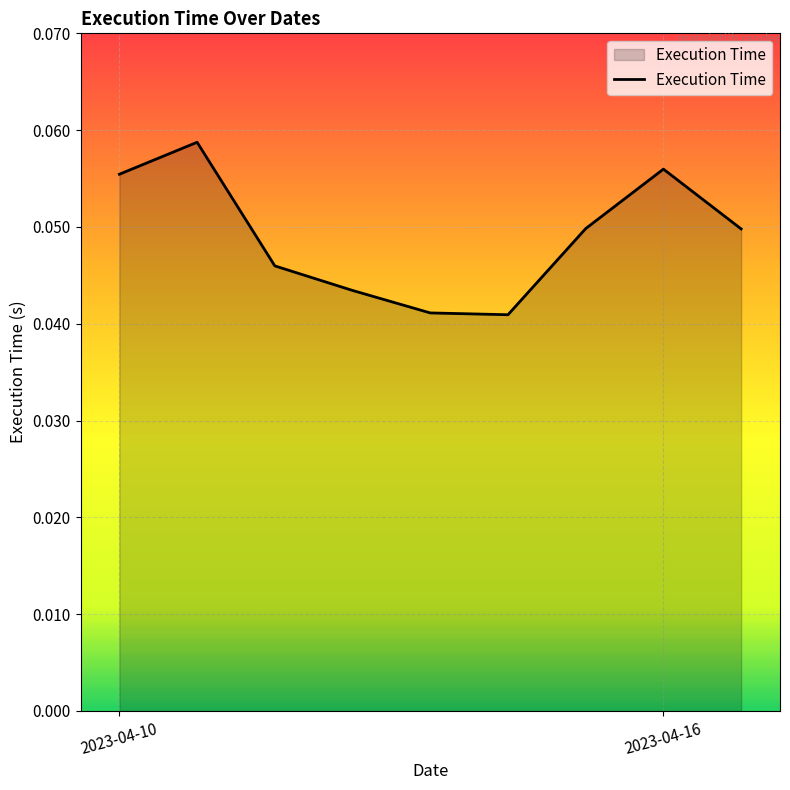

How many lines are shown in the chart?

1